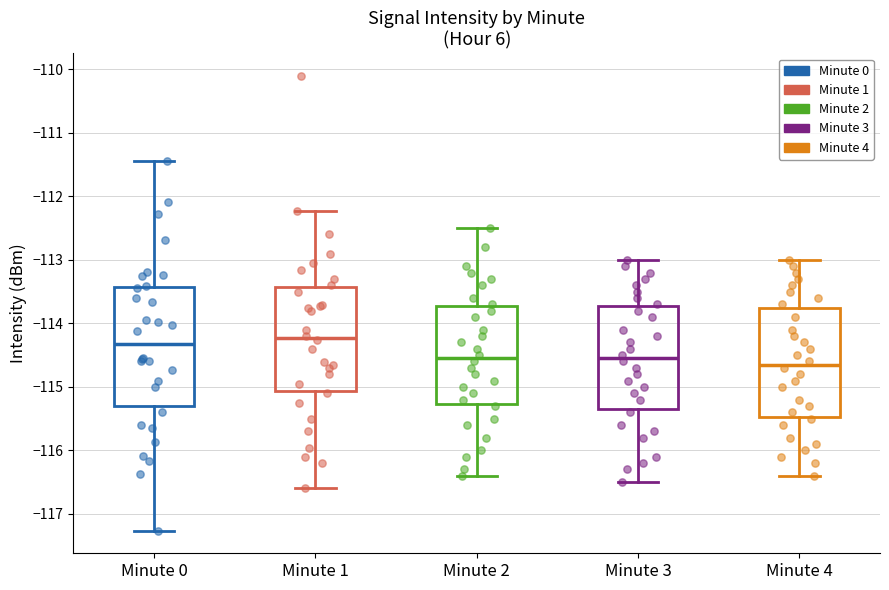

Reading left to right, transcribe this box plot: for each box, give where its median line is, the range the box spans, and where its two whiskers end, as read against the y-axis. The values are not printed on the chart, so give them approximately, as read against the axis.

Minute 0: median -114.3, box -115.3 to -113.4, whiskers -117.3 to -111.4
Minute 1: median -114.2, box -115.1 to -113.4, whiskers -116.6 to -112.2
Minute 2: median -114.5, box -115.3 to -113.7, whiskers -116.4 to -112.5
Minute 3: median -114.5, box -115.3 to -113.7, whiskers -116.5 to -113.0
Minute 4: median -114.6, box -115.5 to -113.7, whiskers -116.4 to -113.0